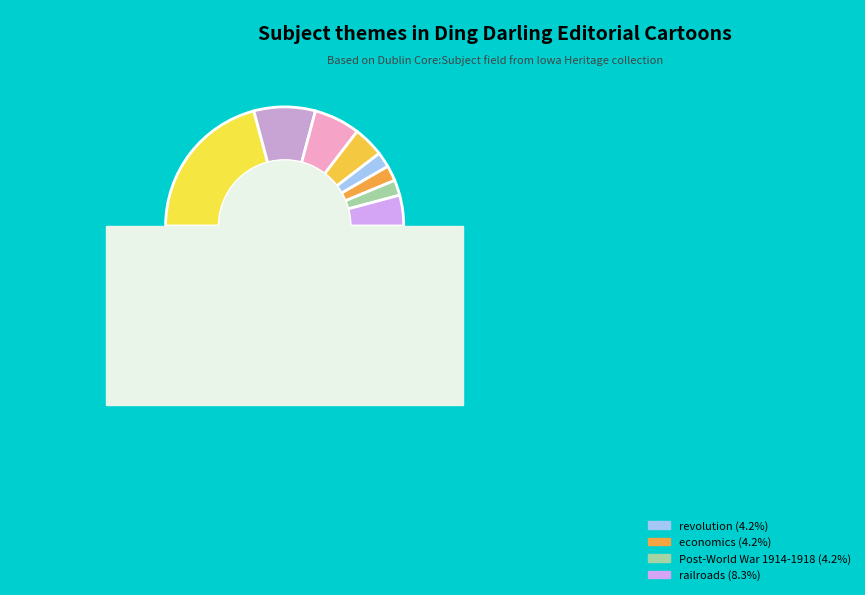

Which category has the biggest portion of the pie?

Government